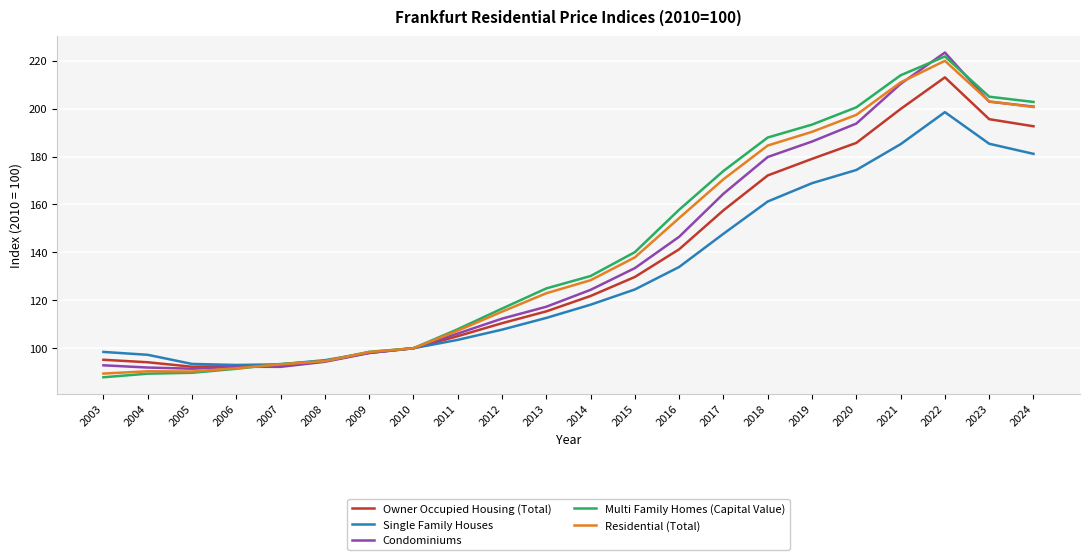

What is the total value across all series at 2018?

885.7